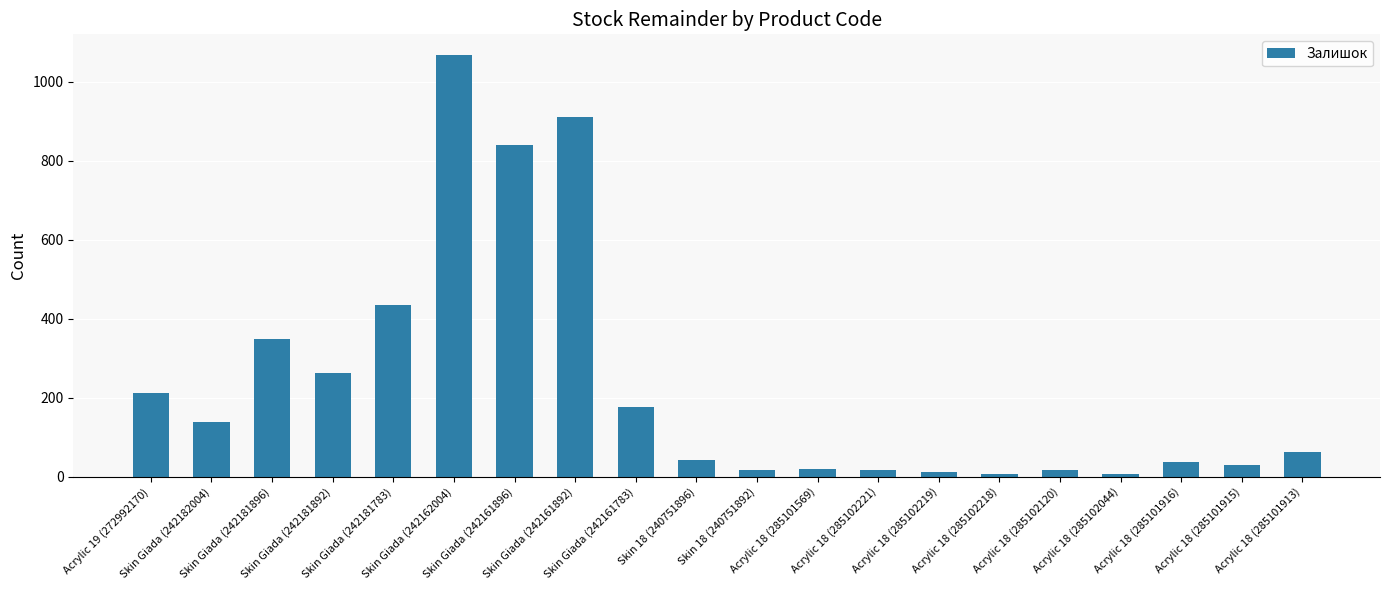

What is the label of the 9th bar from the right?

Acrylic 18 (285101569)